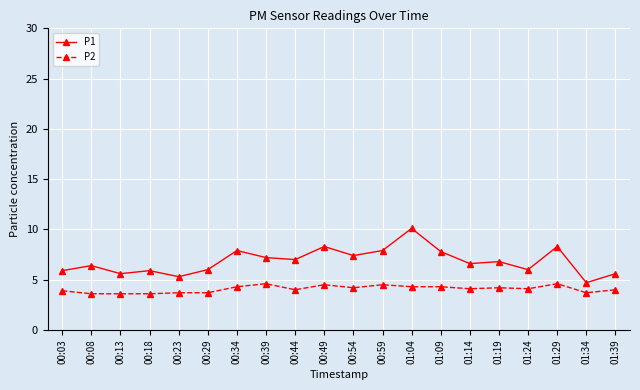

What is the difference between the second highest and second lowest values in the P2 series?

1.0